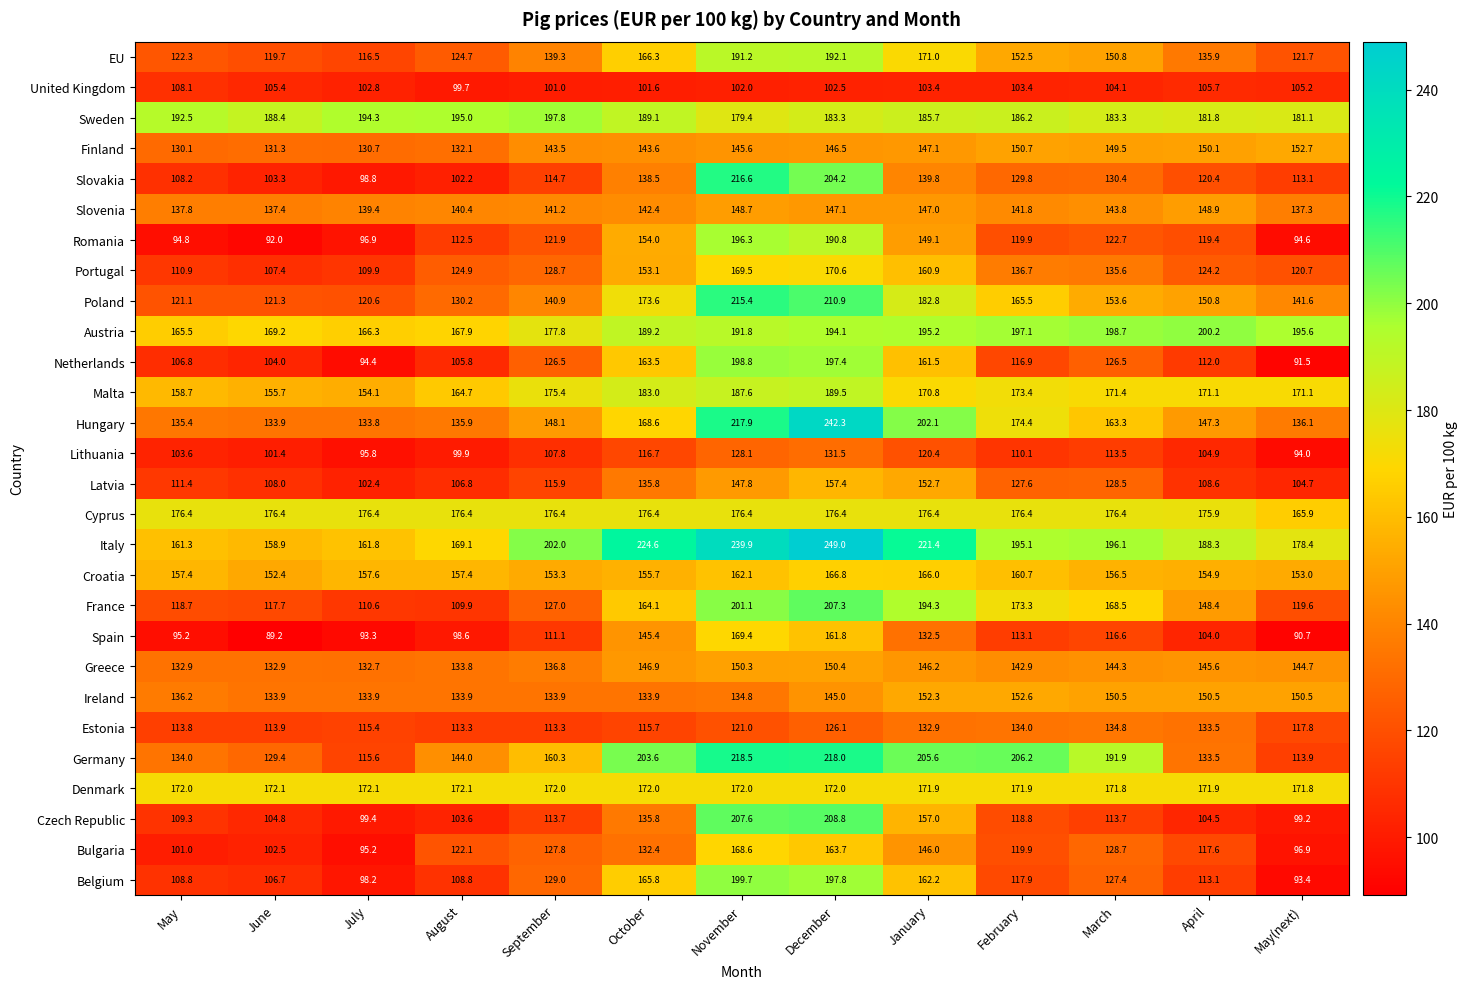

What is the minimum value for Hungary?

133.8